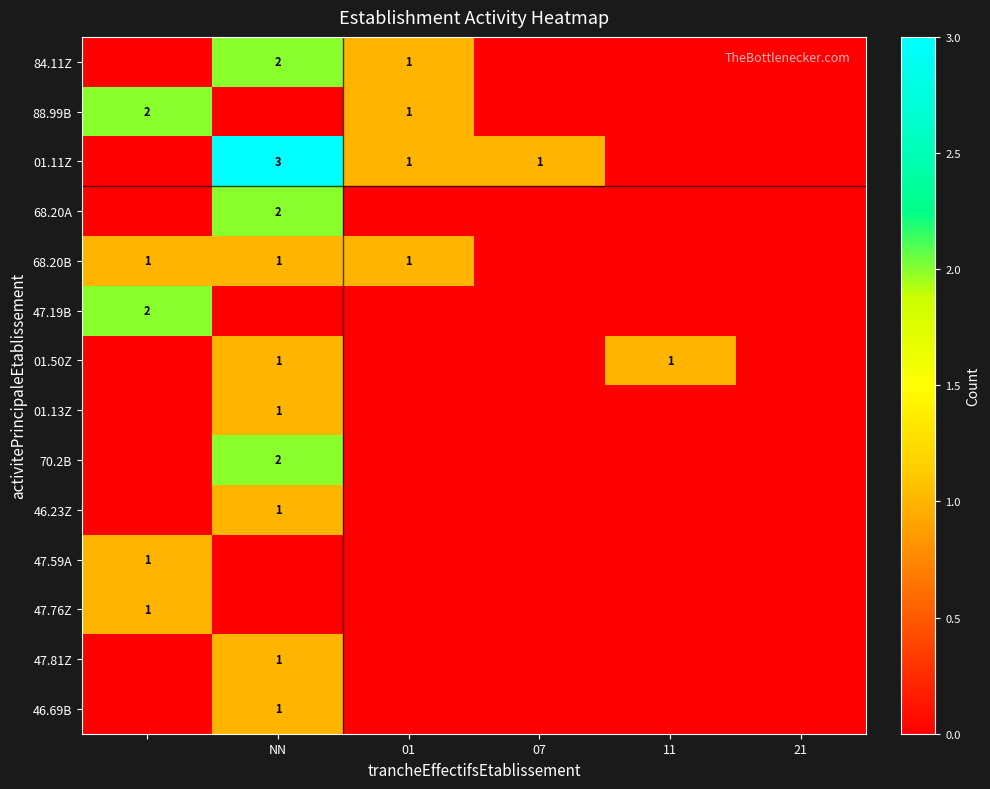

Is it true that 47.81Z equals 1 at NN?

True